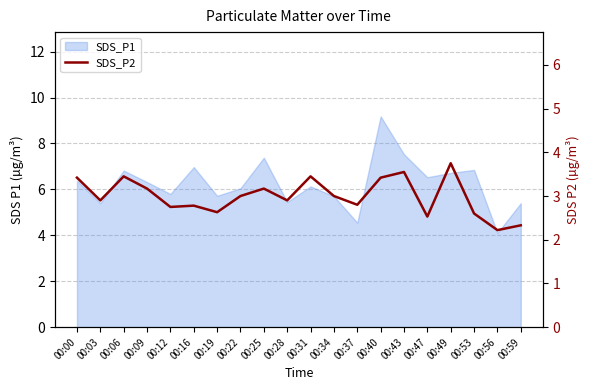

Rank the categories by value from highest to lowest.

00:49, 00:43, 00:06, 00:31, 00:00, 00:40, 00:09, 00:25, 00:22, 00:34, 00:03, 00:28, 00:37, 00:16, 00:12, 00:19, 00:53, 00:47, 00:59, 00:56